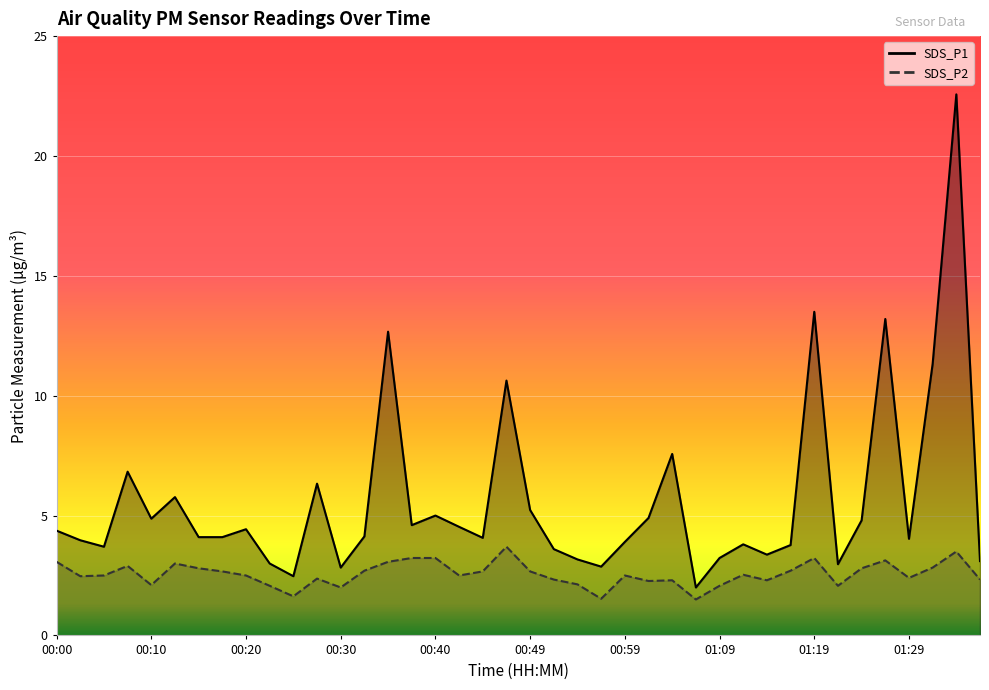

Rank the categories by SDS_P1 value from lowest to highest.

01:07, 00:25, 00:30, 00:57, 01:21, 00:23, 01:36, 00:54, 01:09, 01:14, 00:52, 00:05, 01:16, 01:12, 00:59, 00:03, 01:29, 00:45, 00:15, 00:18, 00:32, 00:00, 00:20, 00:42, 00:37, 01:24, 00:10, 01:02, 00:40, 00:49, 00:13, 00:27, 00:08, 01:04, 00:47, 01:31, 00:35, 01:26, 01:19, 01:34